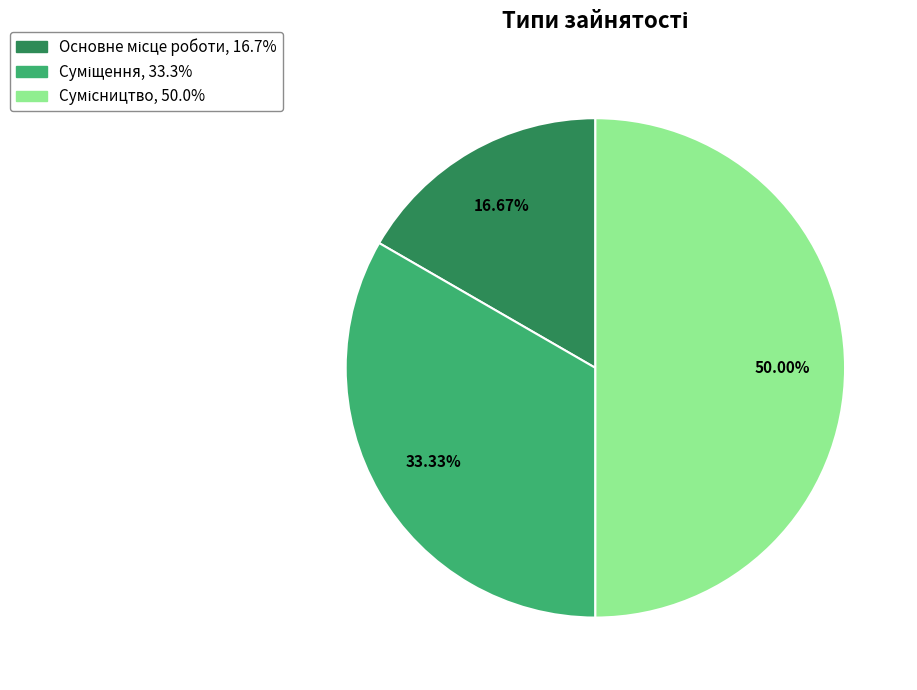

To the nearest percent, what portion does Сумісництво represent?

50%